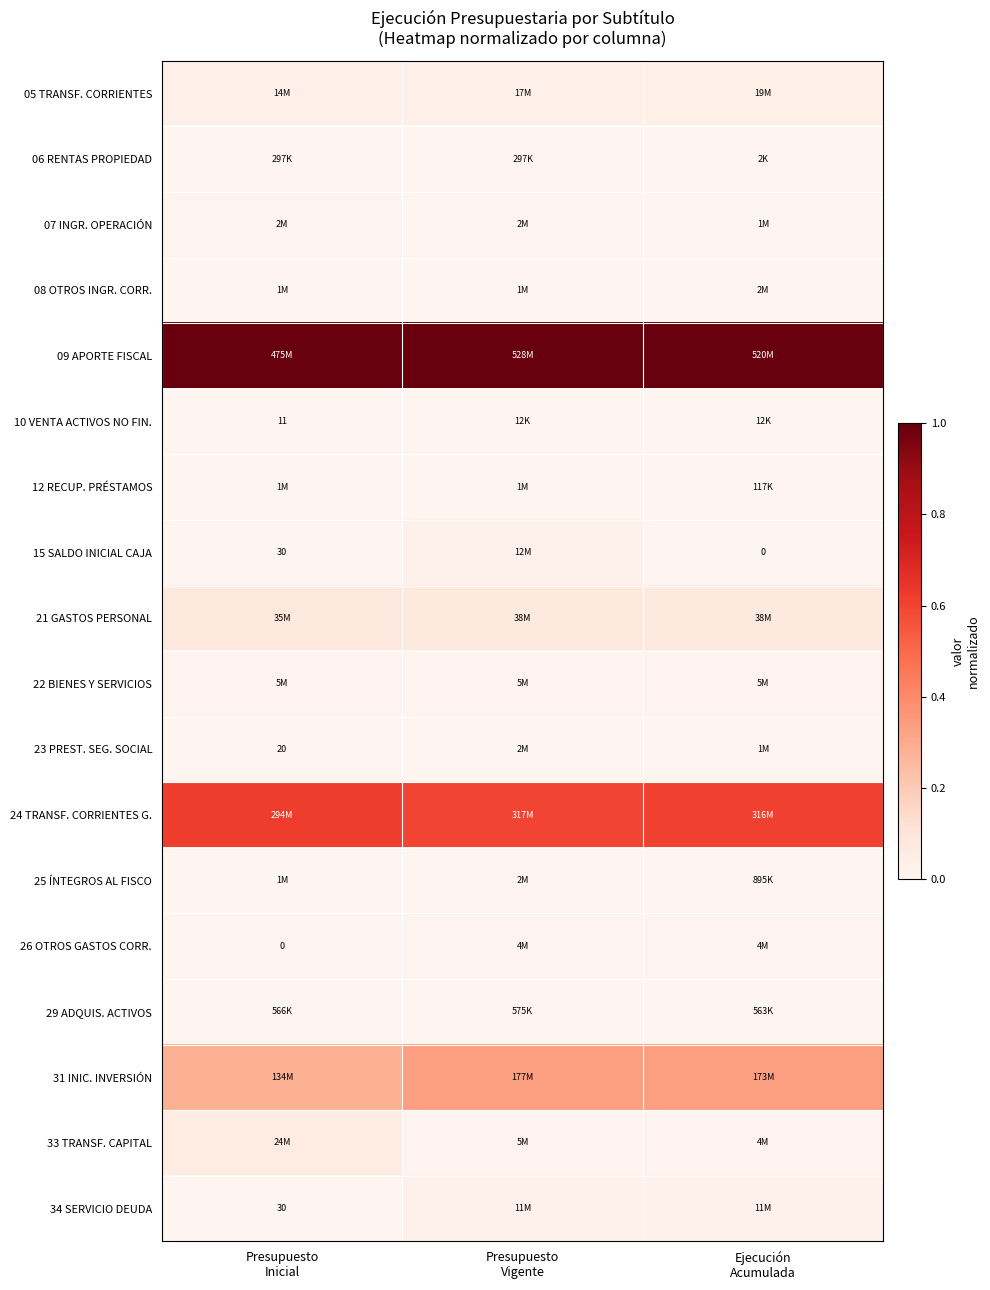

The 23 PREST. SEG. SOCIAL series shows 0.0 at Ejecución Acumulada. True or false?

False